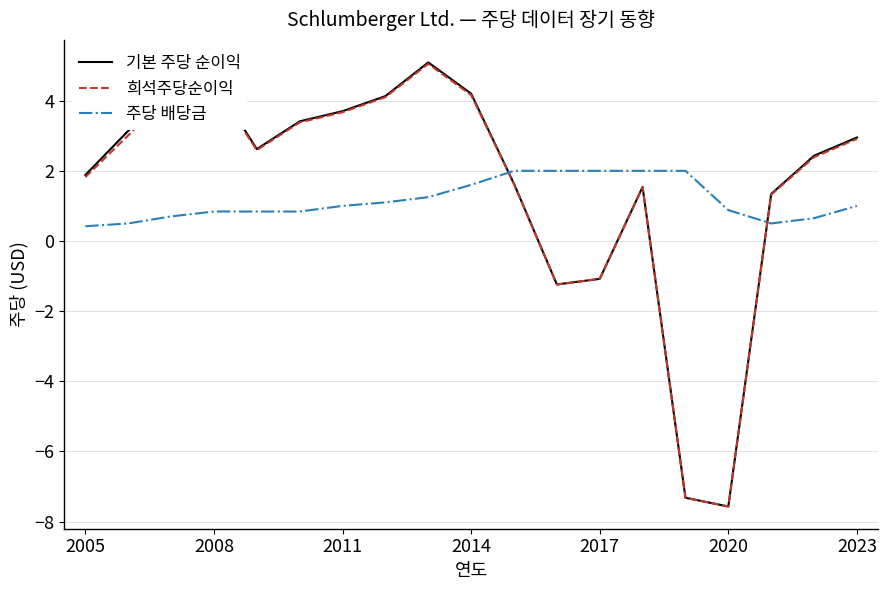

What is the maximum value shown in the chart?

5.1